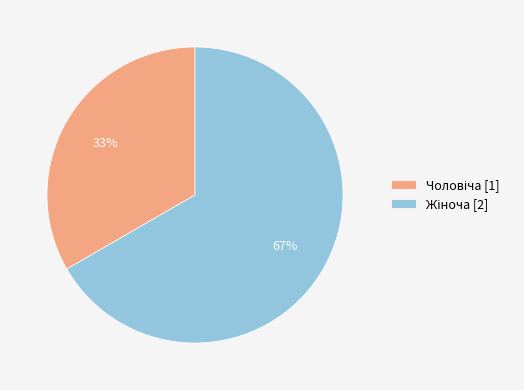

Is there any slice that represents more than half of the pie?

Yes